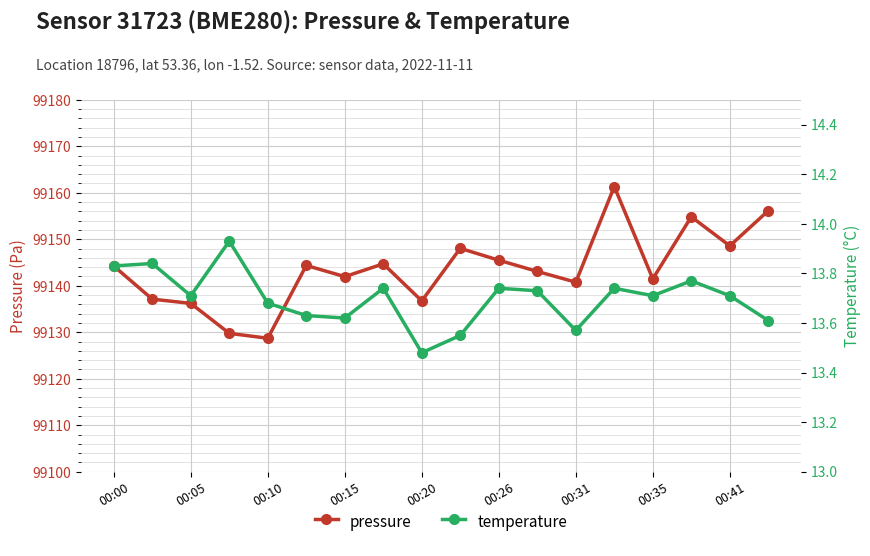

Which series has the largest total across all categories?

pressure